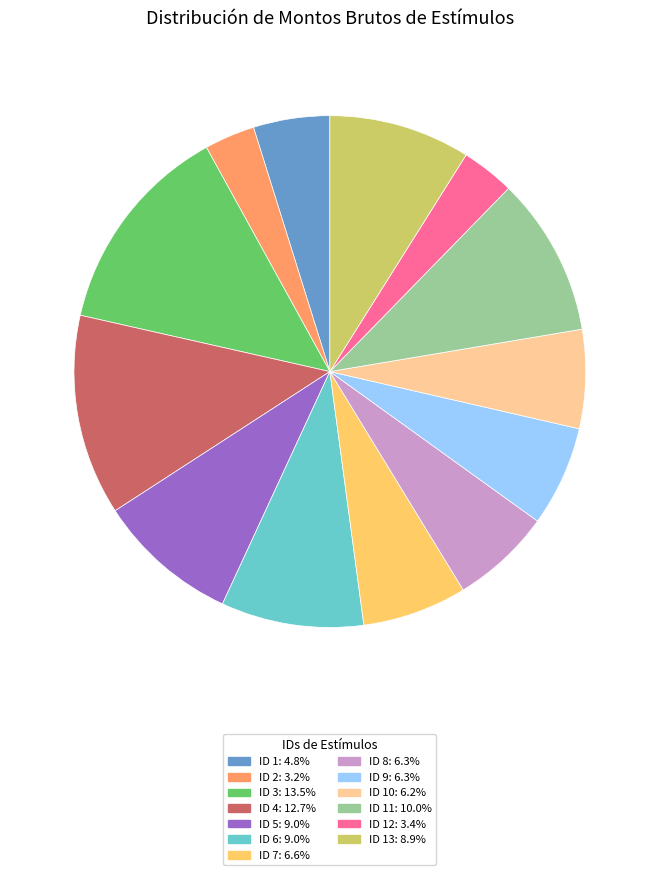

Is the sum of ID 5: 9.0% and ID 2: 3.2% greater than half?

No